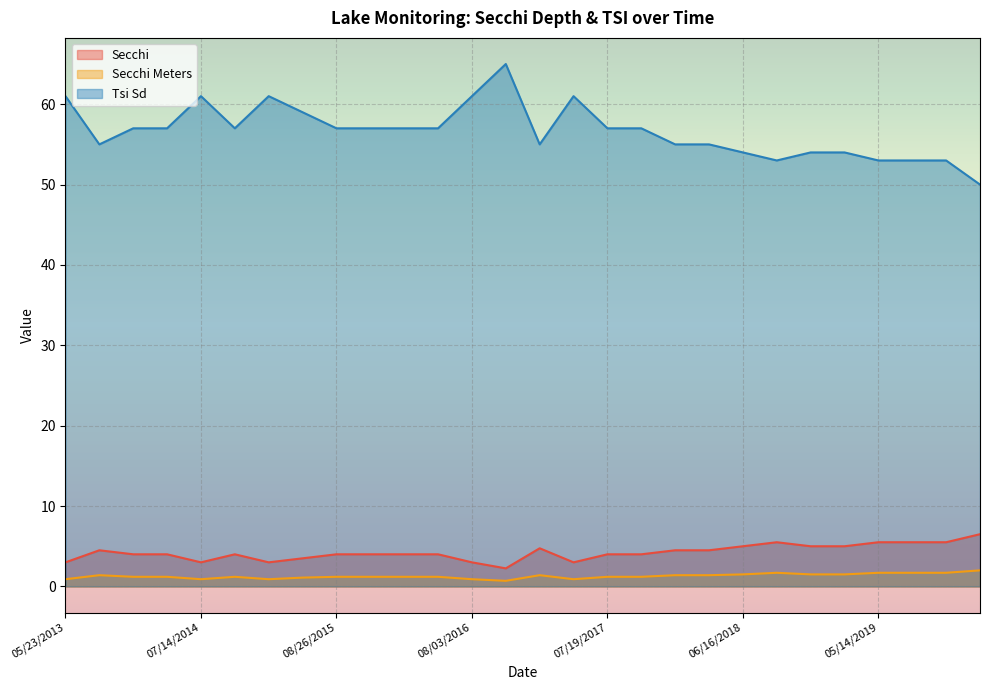

What value does the Secchi series have at 08/22/2014?

4.0